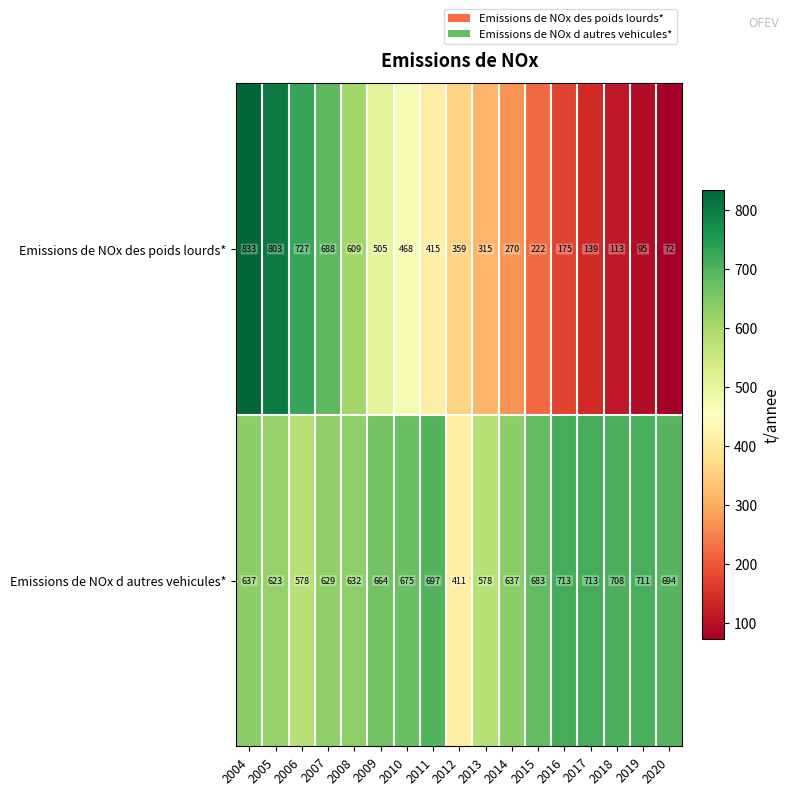

List the series in order of their overall mean, highest first.

Emissions de NOx d autres vehicules*, Emissions de NOx des poids lourds*